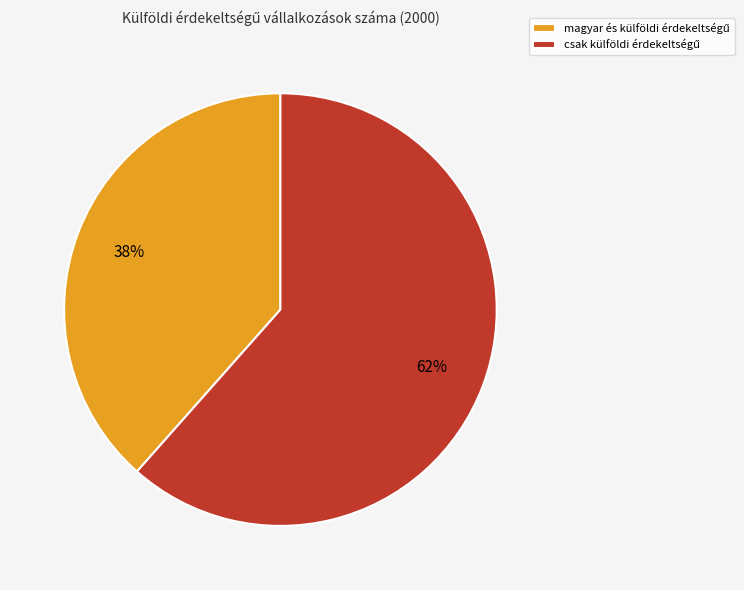

Does any single category account for the majority?

Yes